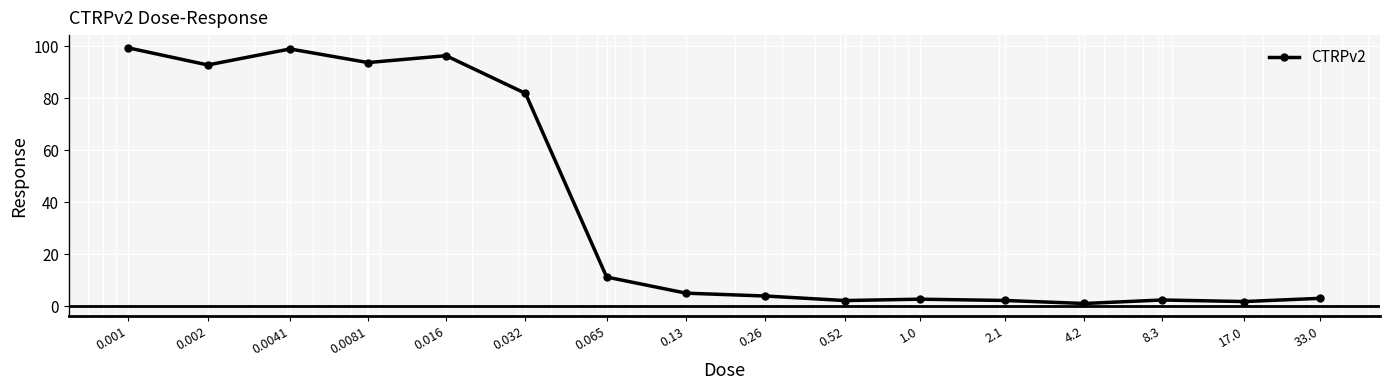

What is the difference between the second highest and minimum values?

97.9